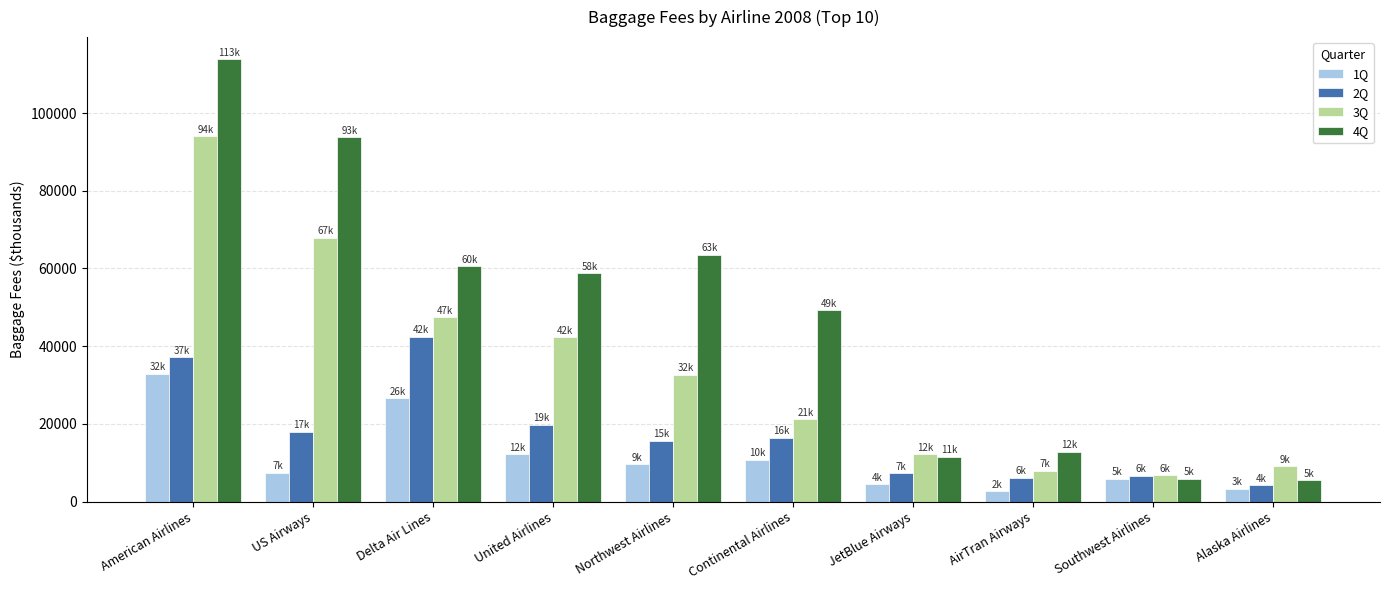

Which category has the highest value in the 2Q series?

Delta Air Lines